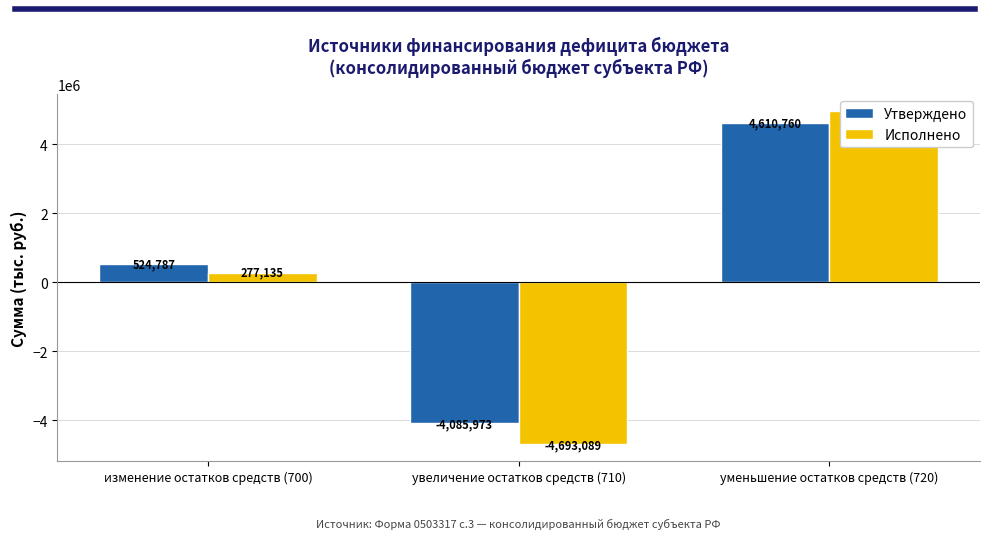

What is the maximum value for Исполнено?

4970224.5